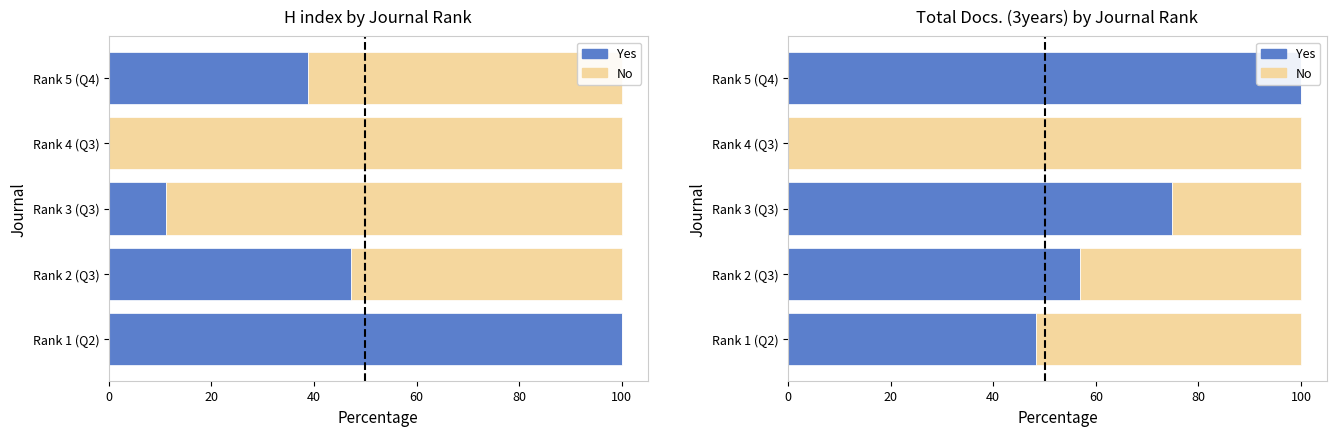

Is the value of Yes at Rank 3 (Q3) greater than the value of No at Rank 5 (Q4)?

Yes